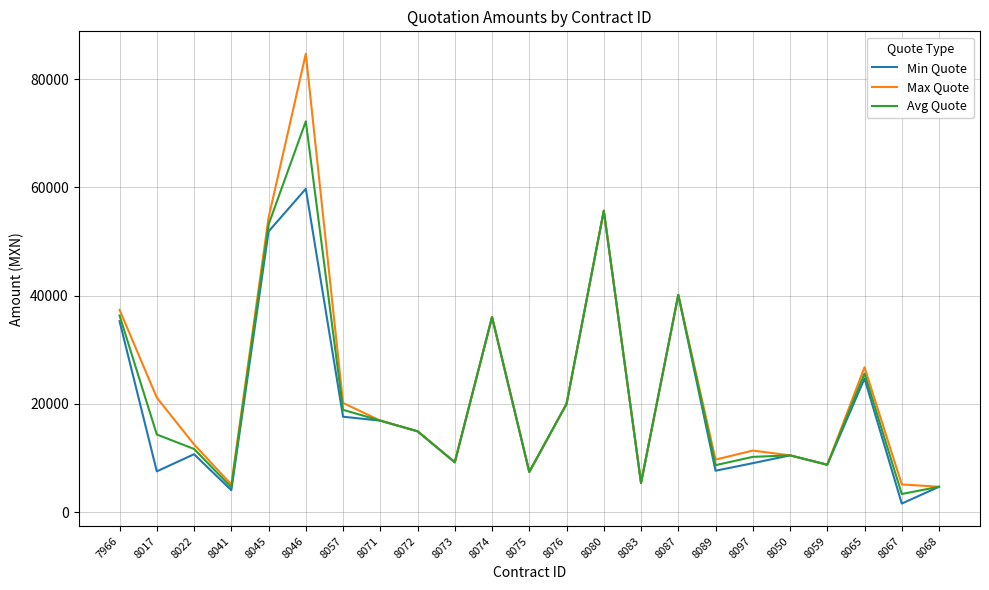

What is the average value of the Max Quote series?

22527.2